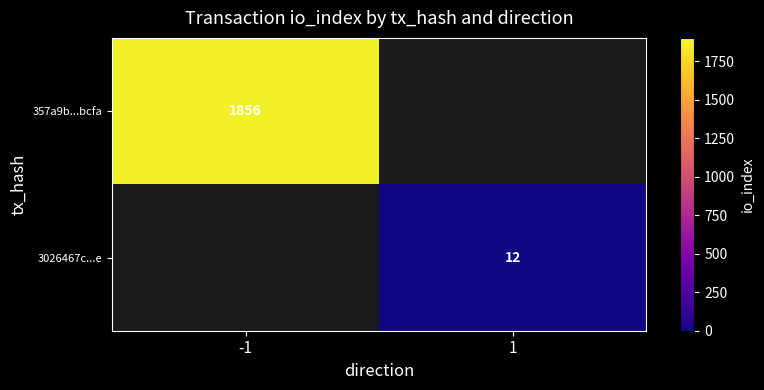

At how many categories does at least one series exceed 617?

1